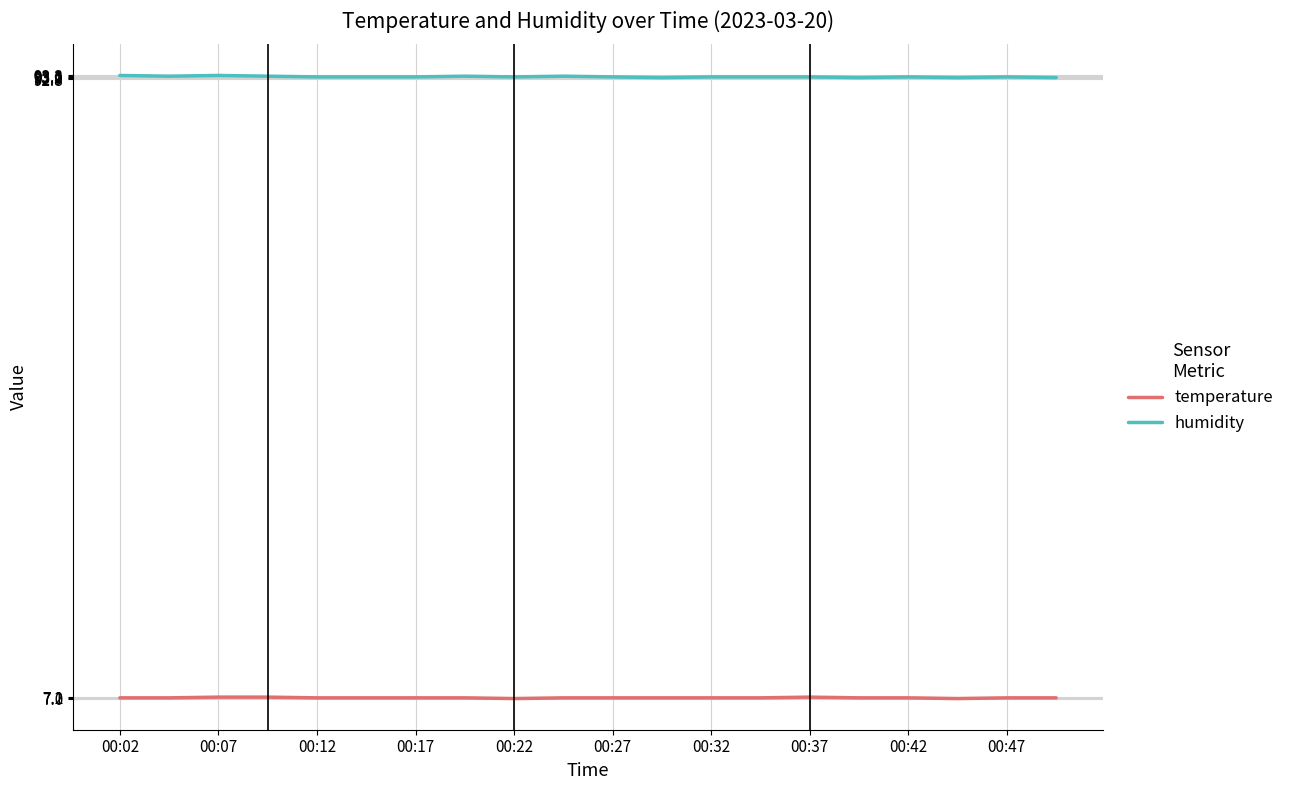

Which series has the largest total across all categories?

humidity